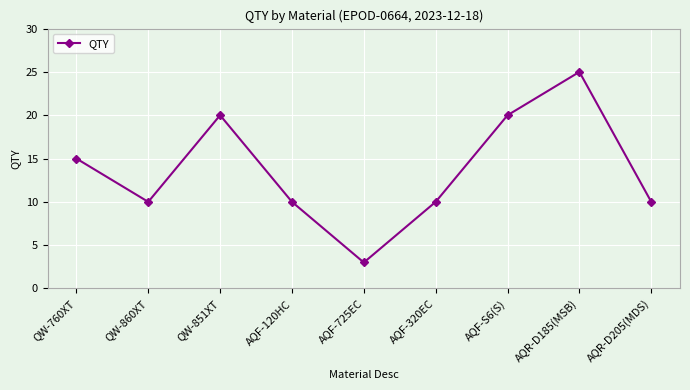

Which has a higher value, AQR-D185(MSB) or AQR-D205(MDS)?

AQR-D185(MSB)